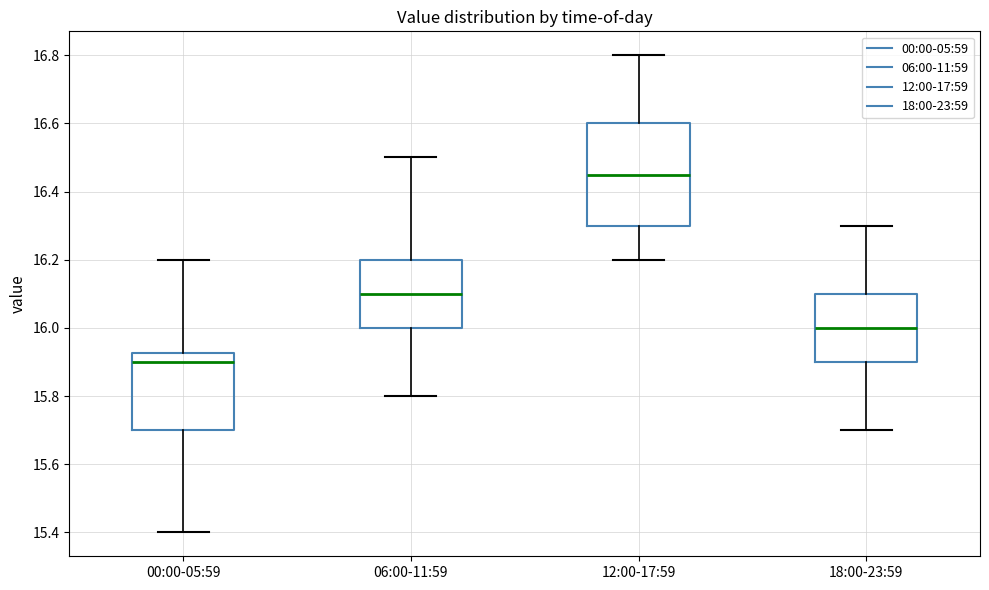

Reading left to right, transcribe this box plot: for each box, give where its median line is, the range the box spans, and where its two whiskers end, as read against the y-axis. The values are not printed on the chart, so give them approximately, as read against the axis.

00:00-05:59: median 15.90, box 15.70 to 15.92, whiskers 15.40 to 16.20
06:00-11:59: median 16.10, box 16.00 to 16.20, whiskers 15.80 to 16.50
12:00-17:59: median 16.46, box 16.30 to 16.60, whiskers 16.20 to 16.80
18:00-23:59: median 16.00, box 15.90 to 16.10, whiskers 15.70 to 16.30